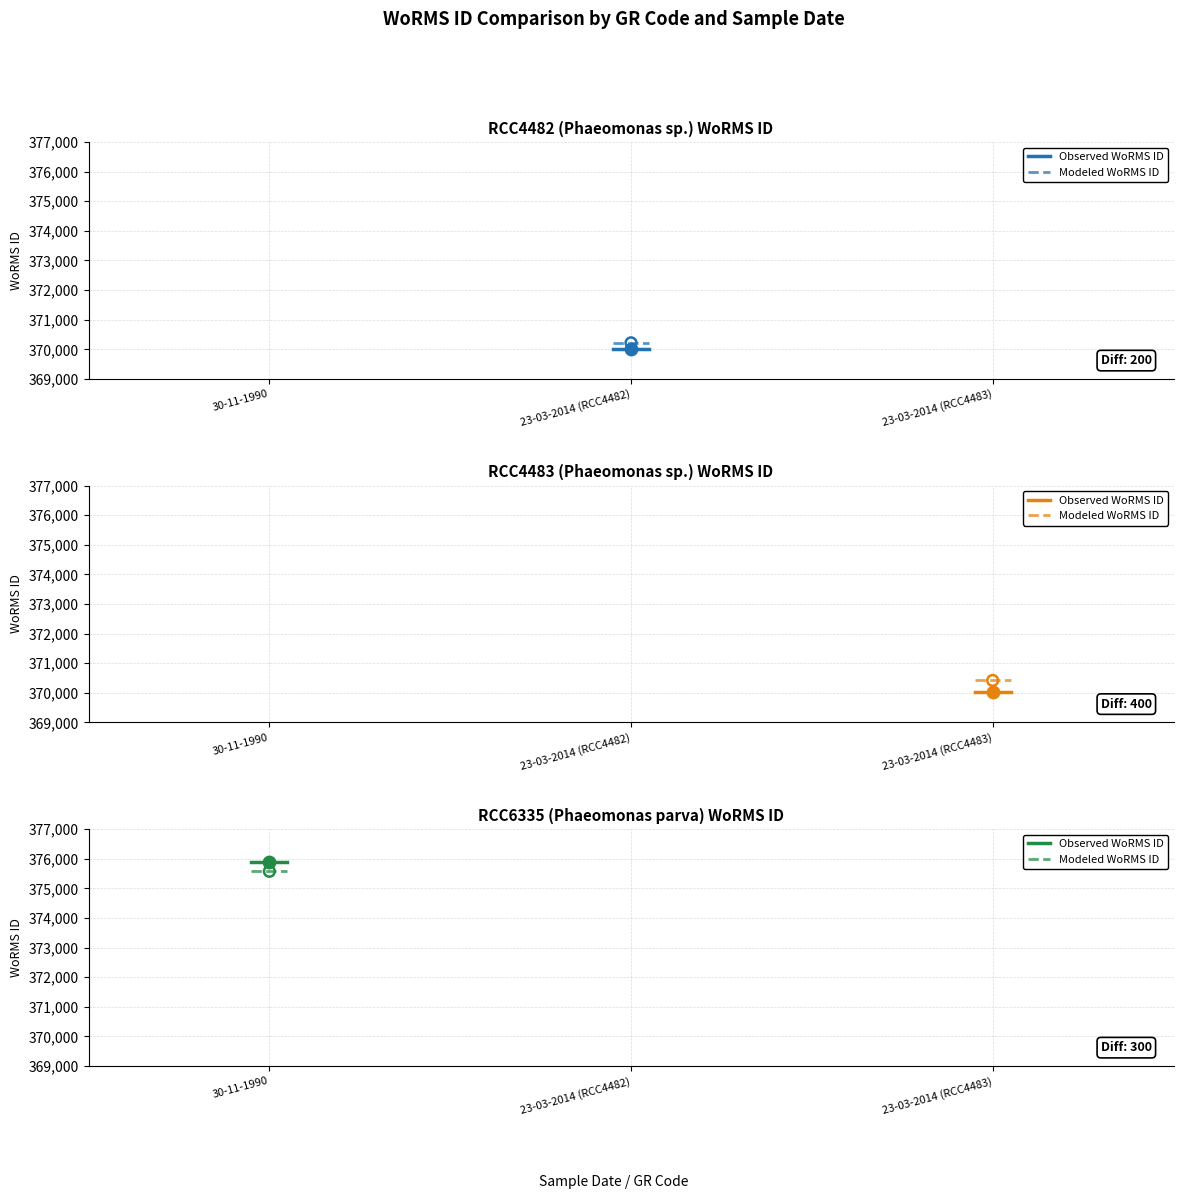

What are all the series names shown in the legend?

Observed WoRMS ID, Modeled WoRMS ID